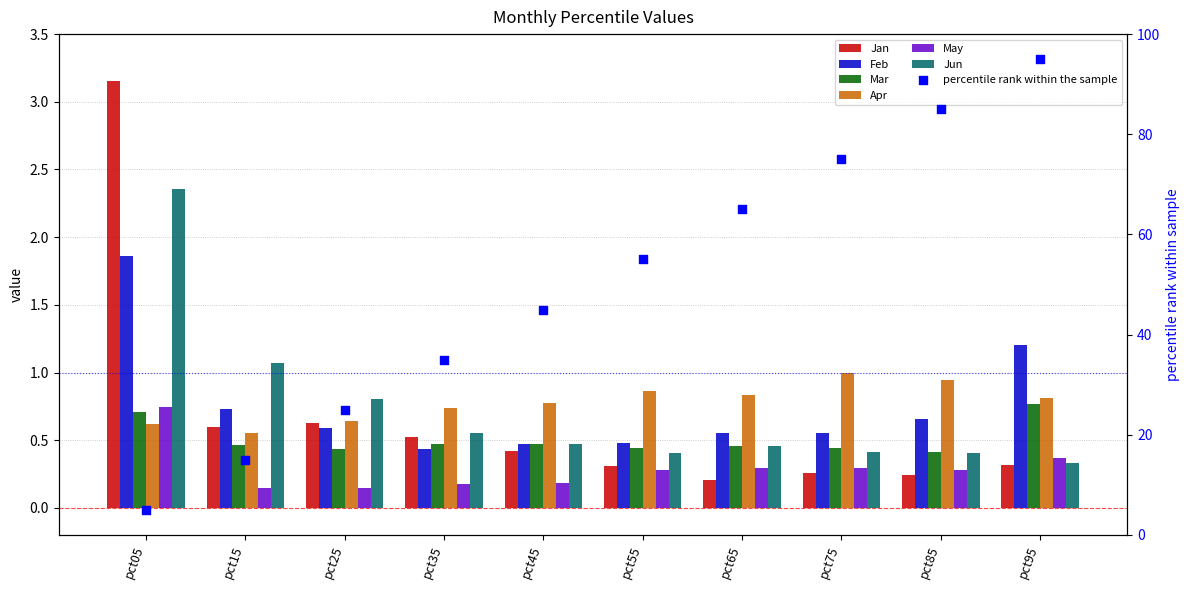

Which series contains the highest Y value?

Jan